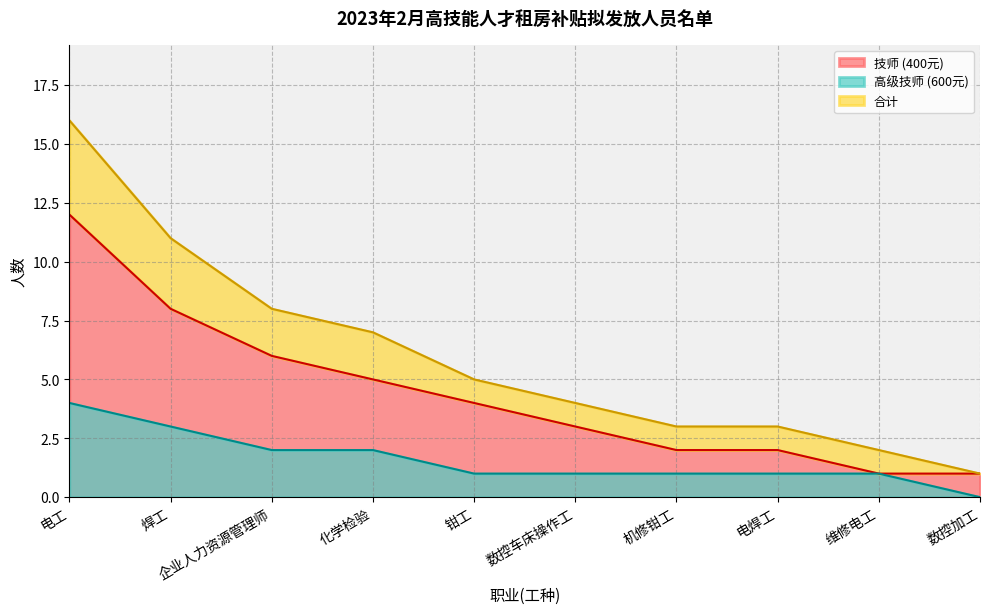

The value of 高级技师 (600元) at 钳工 is 1. True or false?

True